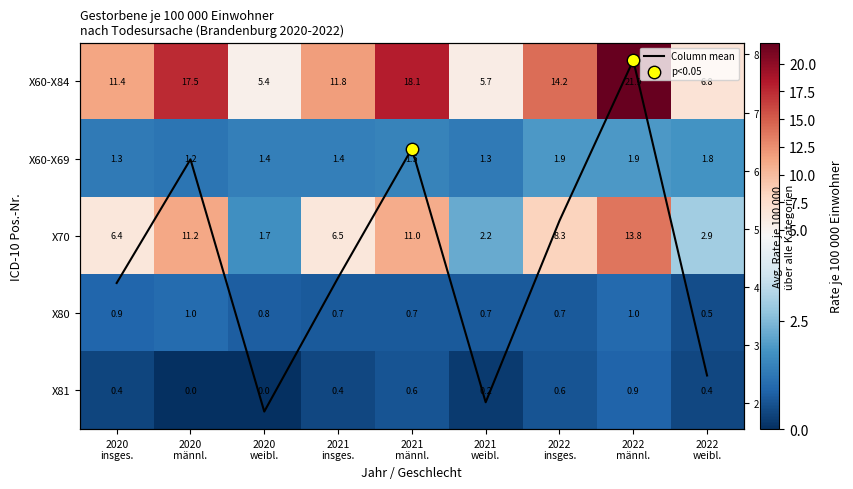

What is the sum of the X80 values at 2020 insges. and 2022 männl.?

1.9